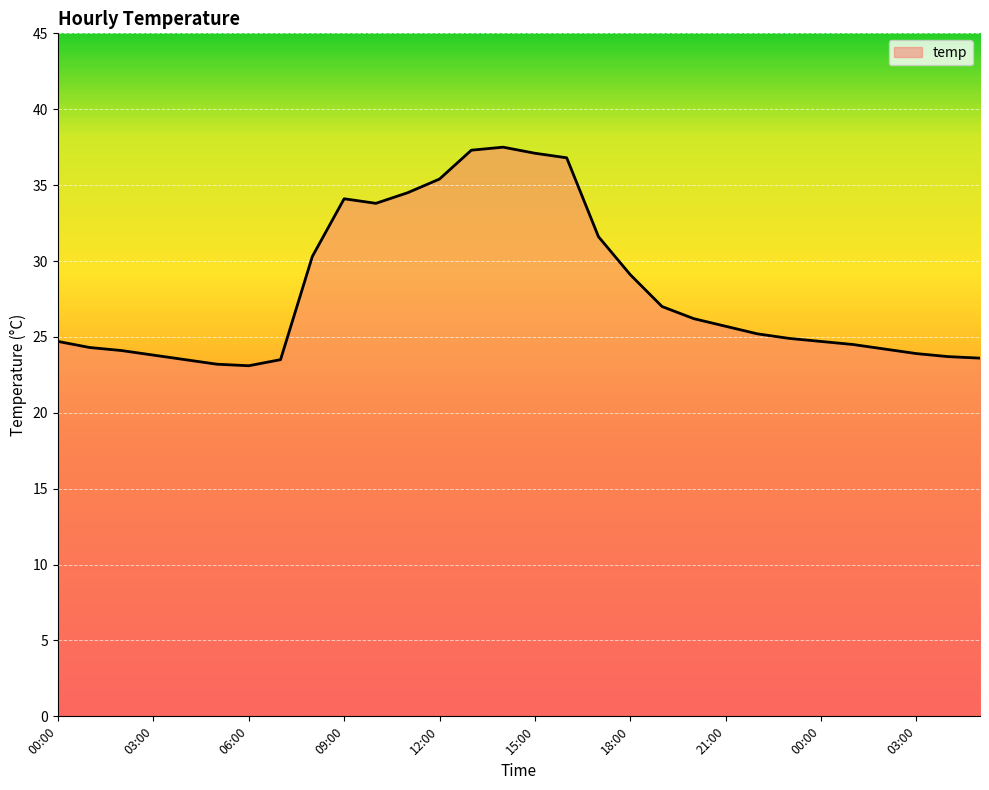

What is the difference between the maximum and minimum values?

14.4